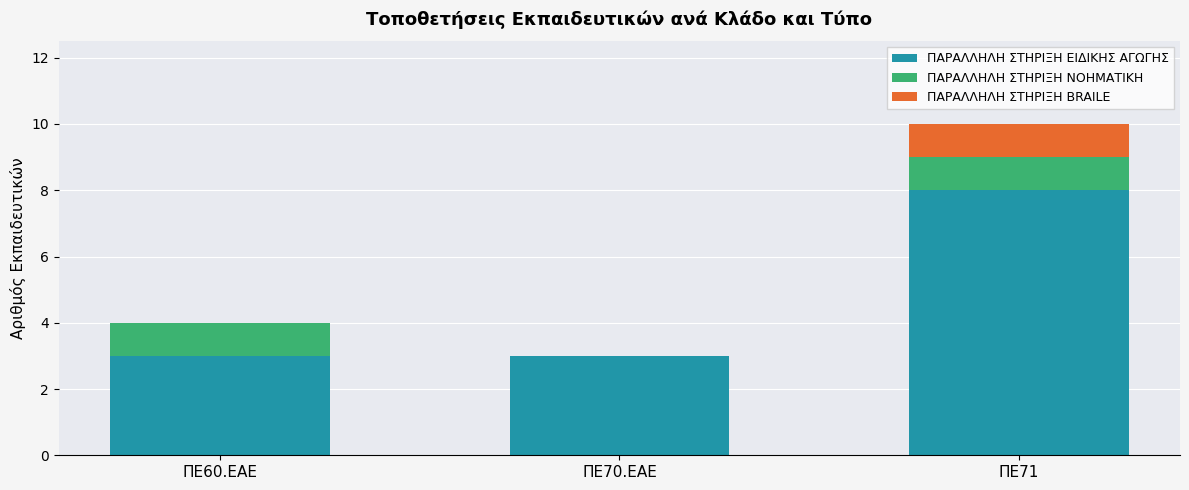

What is the total value across all series at ΠΕ70.ΕΑΕ?

3